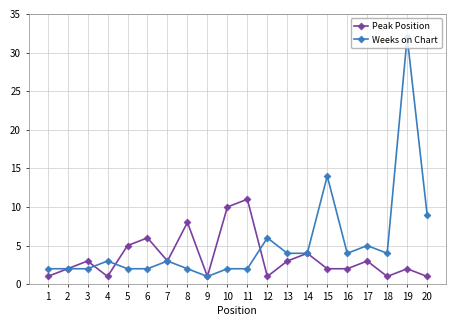

What is the difference between the maximum and minimum values in the Weeks on Chart series?

31